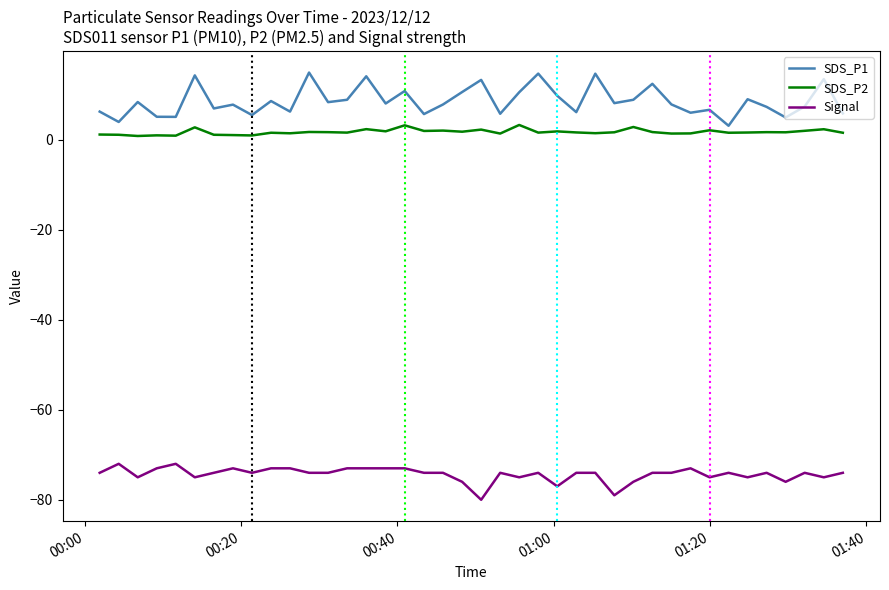

Which series has the widest spread of values?

SDS_P1